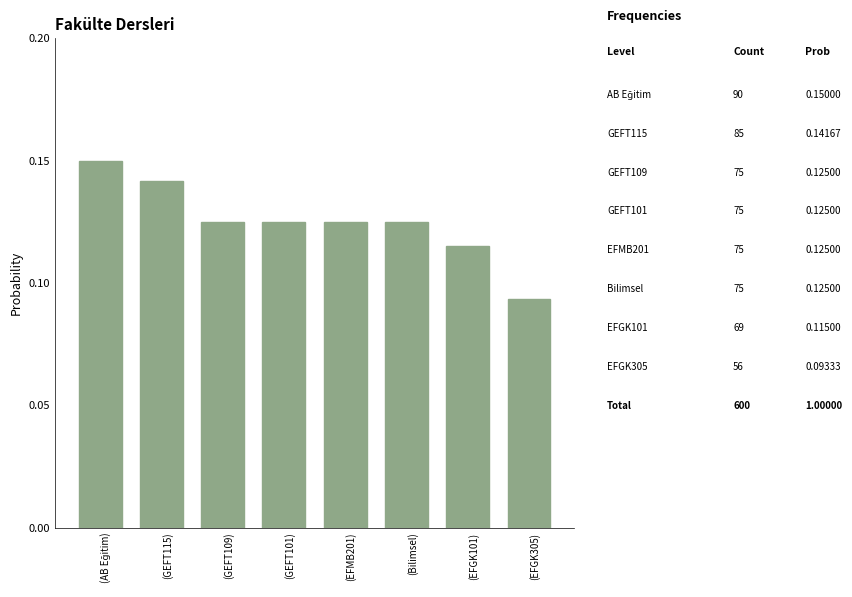

What is the sum of all values?

1.0